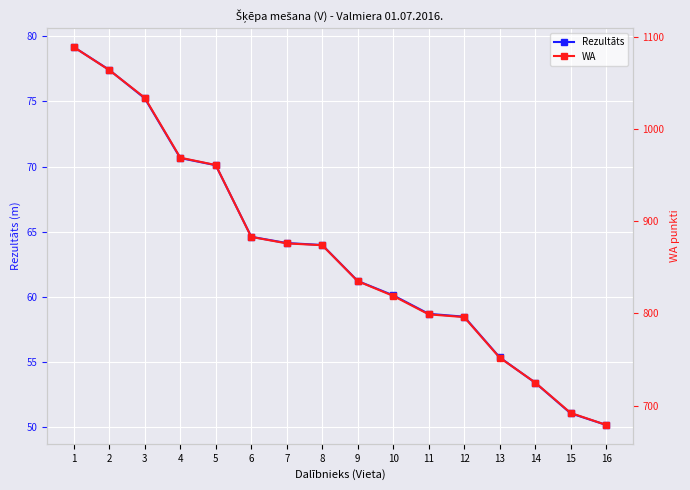

What is the minimum value shown in the chart?

50.2